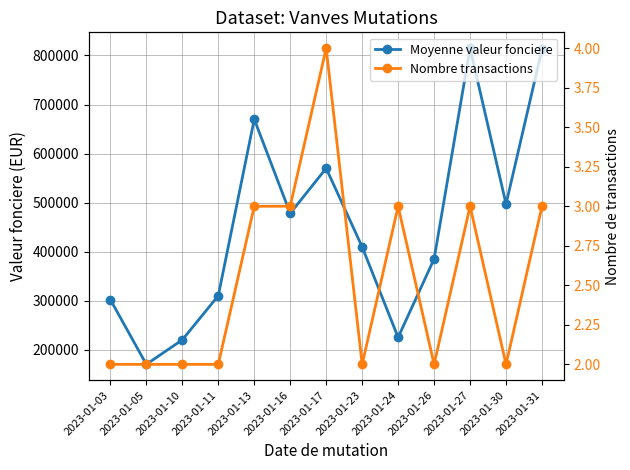

At which category is the sum across all series the highest?

2023-01-27